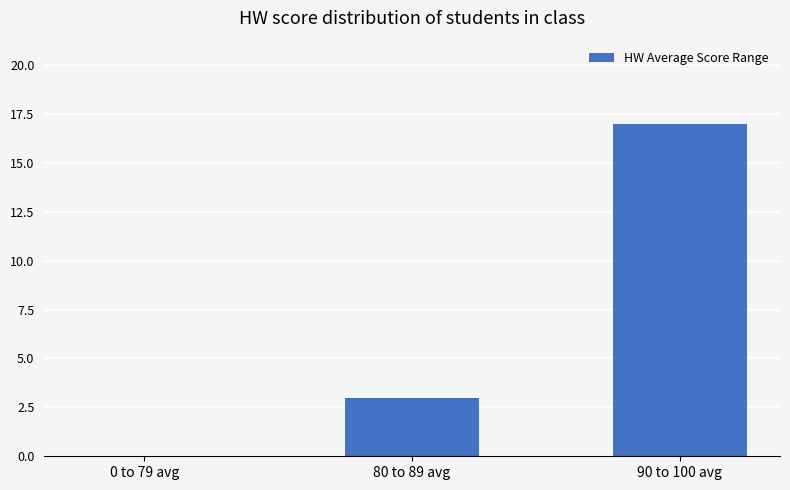

What is the change in value from 0 to 79 avg to 80 to 89 avg?

+3